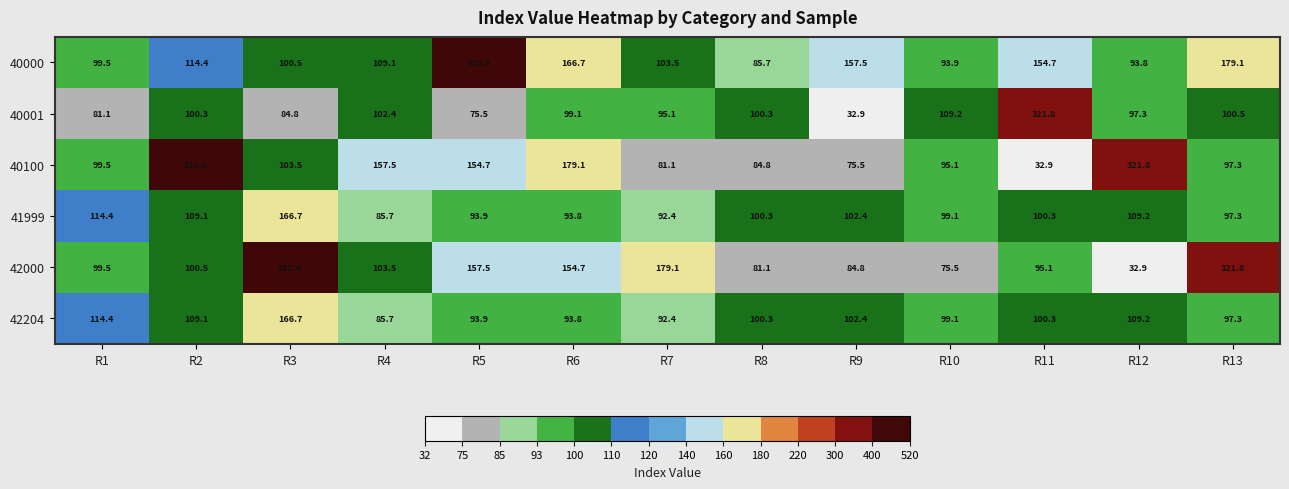

List the labels in order of 40000 value, smallest first.

R8, R12, R10, R1, R3, R7, R4, R2, R11, R9, R6, R13, R5